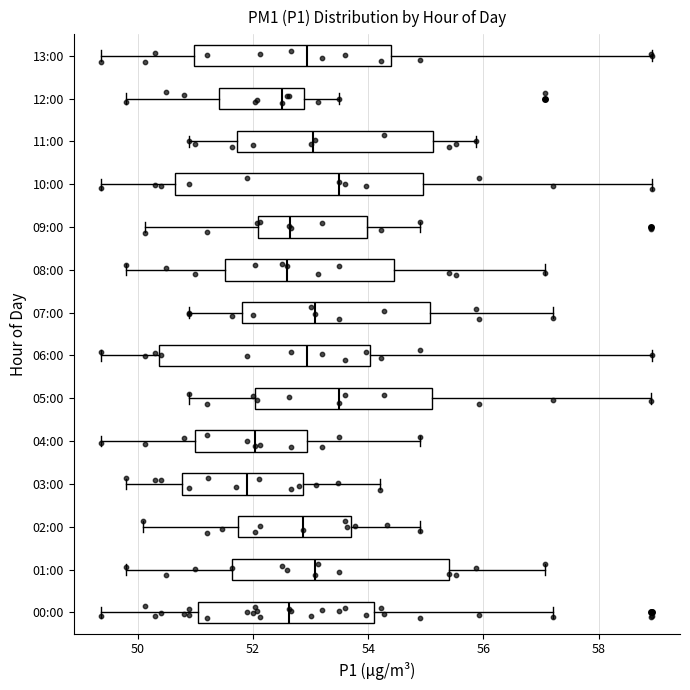

Reading bottom to top, read every box against the x-axis: the position of its median line, the range the box covers, and the ends of its whiskers. The values are not printed on the chart, so give them approximately, as read against the axis.

00:00: median 52.6, box 51.0 to 54.2, whiskers 49.4 to 57.2
01:00: median 53.0, box 51.6 to 55.4, whiskers 49.8 to 57.0
02:00: median 52.8, box 51.8 to 53.8, whiskers 50.2 to 55.0
03:00: median 52.0, box 50.8 to 52.8, whiskers 49.8 to 54.2
04:00: median 52.0, box 51.0 to 53.0, whiskers 49.4 to 55.0
05:00: median 53.6, box 52.0 to 55.2, whiskers 51.0 to 59.0
06:00: median 53.0, box 50.4 to 54.0, whiskers 49.4 to 59.0
07:00: median 53.0, box 51.8 to 55.0, whiskers 51.0 to 57.2
08:00: median 52.6, box 51.6 to 54.4, whiskers 49.8 to 57.0
09:00: median 52.6, box 52.0 to 54.0, whiskers 50.2 to 55.0
10:00: median 53.6, box 50.6 to 55.0, whiskers 49.4 to 59.0
11:00: median 53.0, box 51.8 to 55.2, whiskers 51.0 to 55.8
12:00: median 52.6, box 51.4 to 52.8, whiskers 49.8 to 53.6
13:00: median 53.0, box 51.0 to 54.4, whiskers 49.4 to 59.0